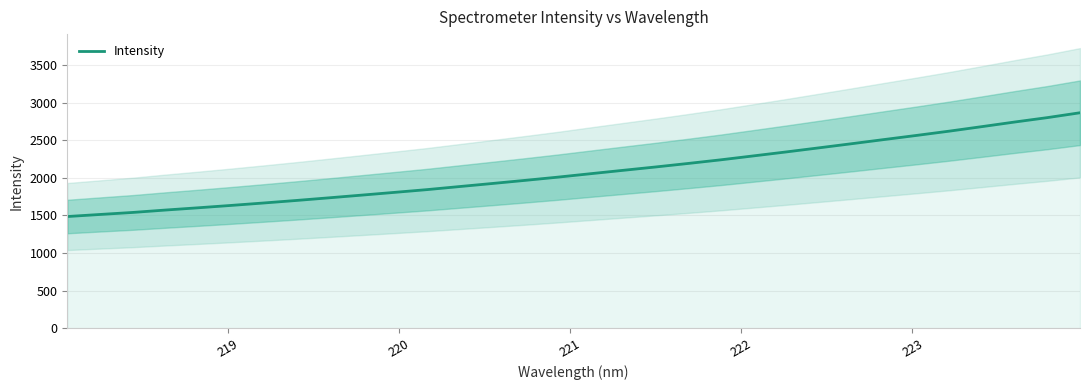

What is the average value?

2084.1